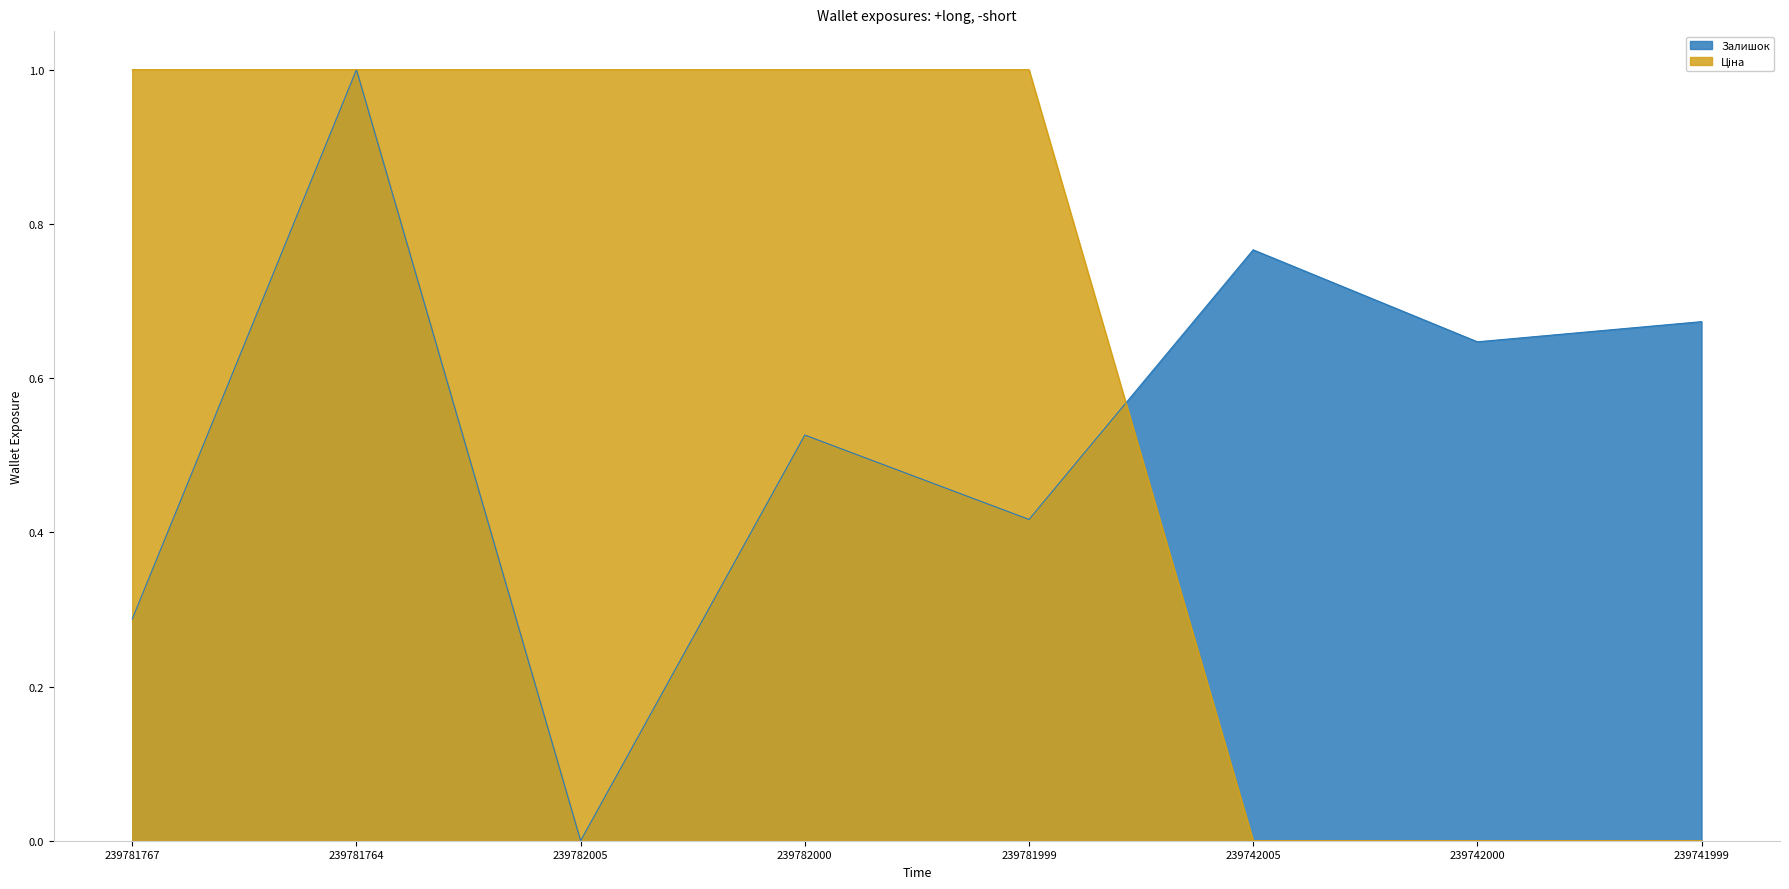

Which series changed the most between 239782000 and 239742000?

Ціна